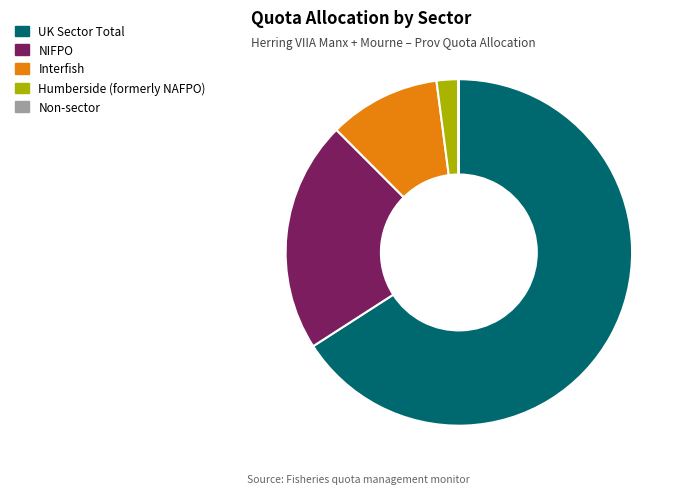

Is there any slice that represents more than half of the pie?

Yes